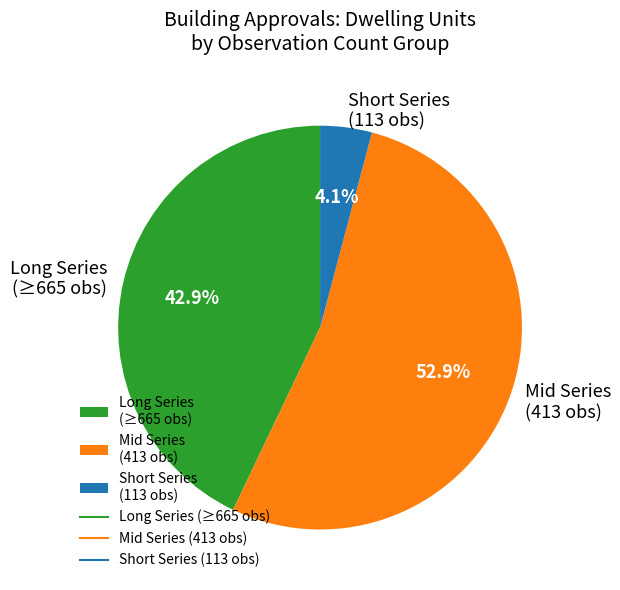

What is the smallest slice in the pie chart?

Short Series (113 obs)